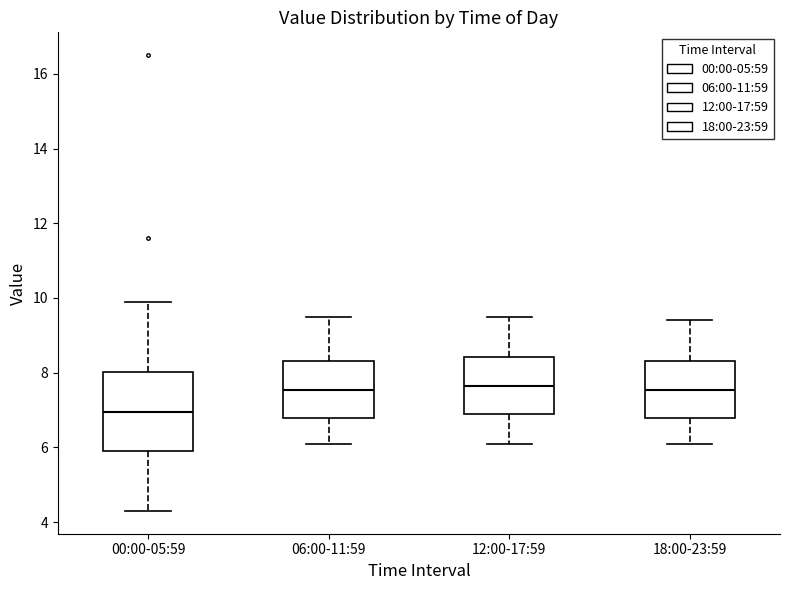

Where is the lower edge of the box for 12:00-17:59 on the y-axis? The values are not printed on the chart, so give them approximately, as read against the axis.

7.0